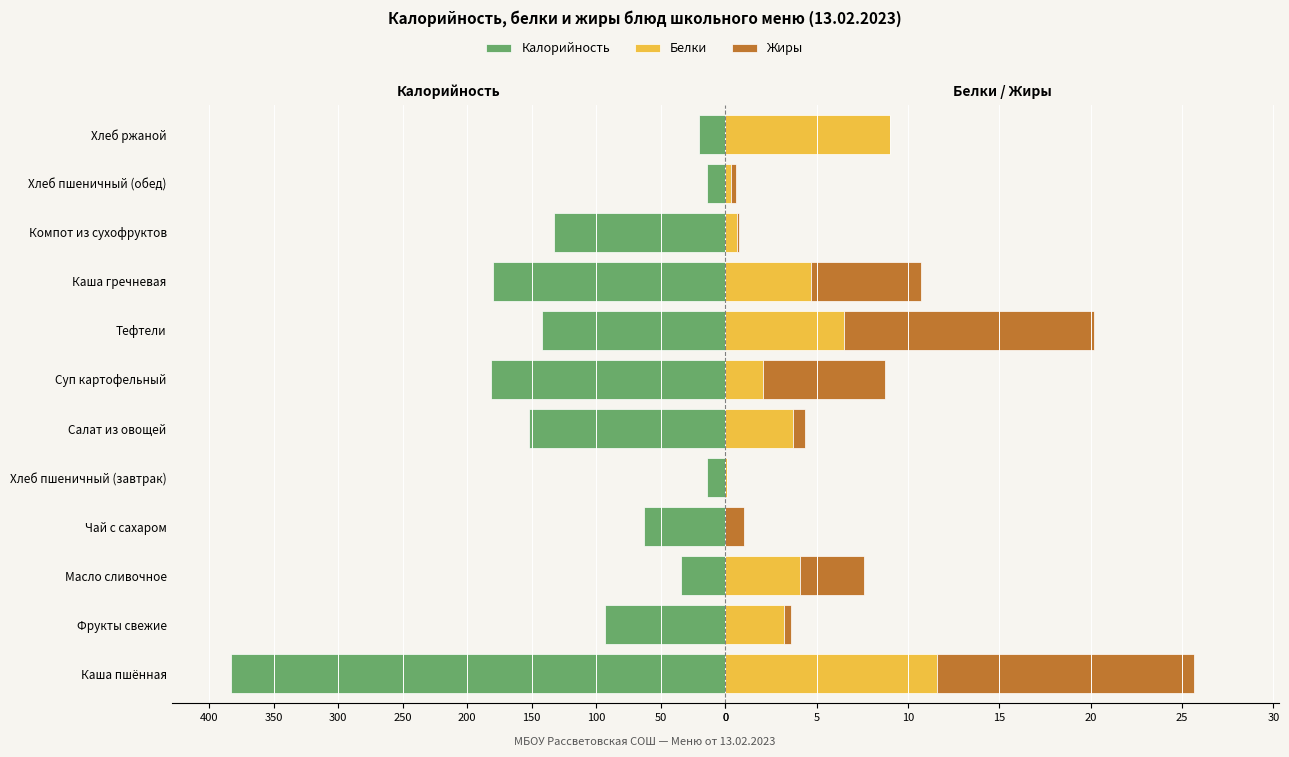

Reading left to right, list all the values displayed in this chart.

Калорийность: -383.0	-93.5	-34.5	-63.0	-14.0	-151.8	-181.2	-142.0	-180.1	-132.8	-14.0	-20.0
Белки: 11.6	3.2	4.1	0.0	0.1	3.7	2.0	6.5	4.7	0.7	0.3	9.0
Жиры: 14.1	0.4	3.5	1.0	0.0	0.7	6.7	13.7	6.1	0.1	0.3	0.0